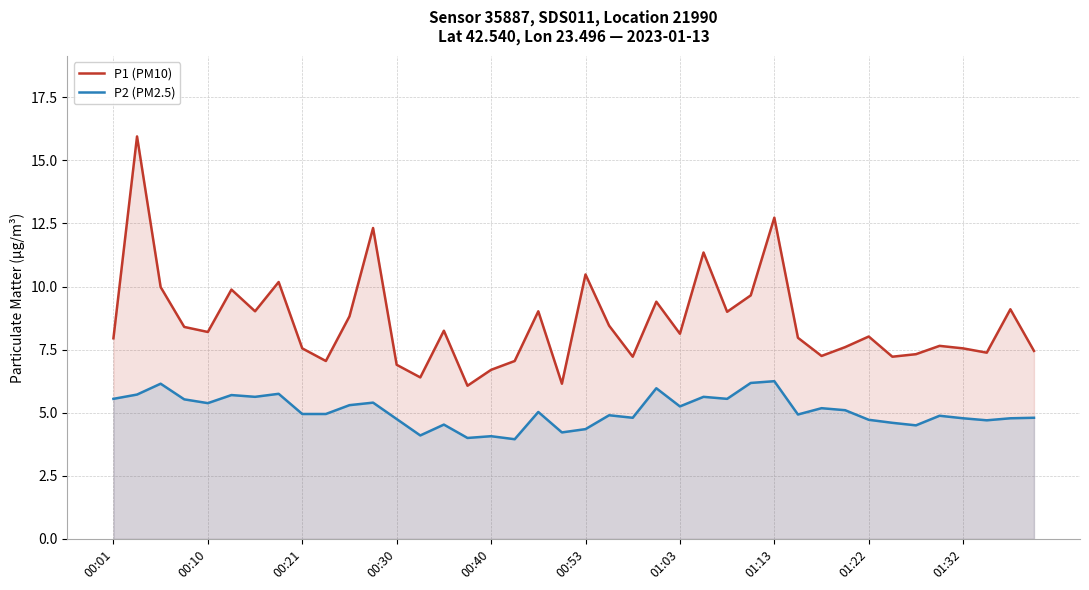

Reading left to right, extract all data points from this chart.

P1 (PM10): 8.0	15.9	10.0	8.4	8.2	9.9	9.0	10.2	7.5	7.0	8.8	12.3	6.9	6.4	8.2	6.1	6.7	7.0	9.0	6.2	10.5	8.4	7.2	9.4	8.1	11.3	9.0	9.7	12.7	8.0	7.2	7.6	8.0	7.2	7.3	7.7	7.5	7.4	9.1	7.5
P2 (PM2.5): 5.5	5.7	6.2	5.5	5.4	5.7	5.6	5.8	5.0	5.0	5.3	5.4	4.8	4.1	4.5	4.0	4.1	4.0	5.0	4.2	4.3	4.9	4.8	6.0	5.2	5.6	5.5	6.2	6.2	4.9	5.2	5.1	4.7	4.6	4.5	4.9	4.8	4.7	4.8	4.8